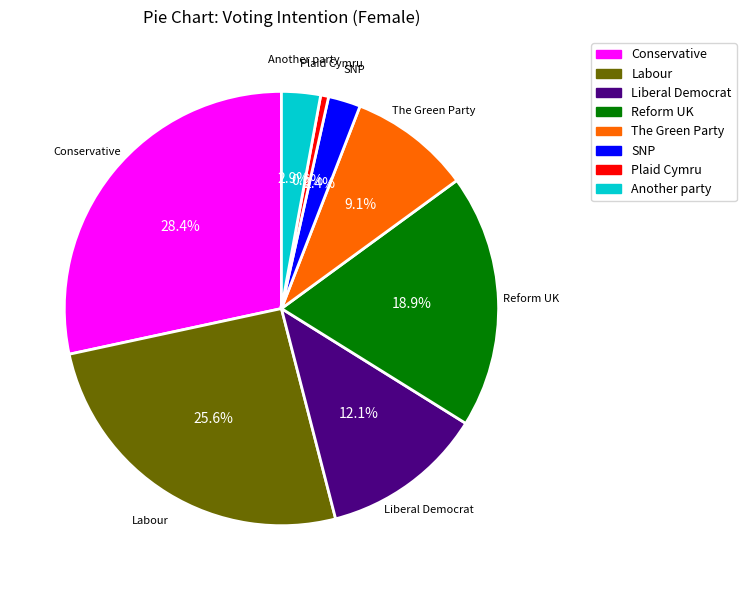

What percentage do The Green Party and SNP together represent?

11.5%